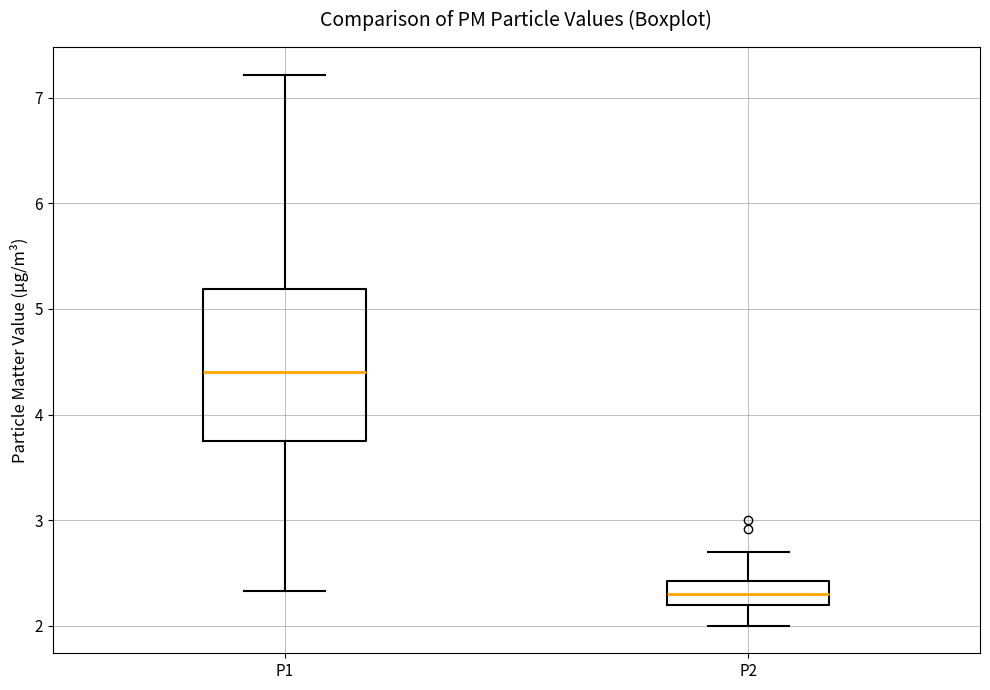

Which box's median line is the highest?

P1